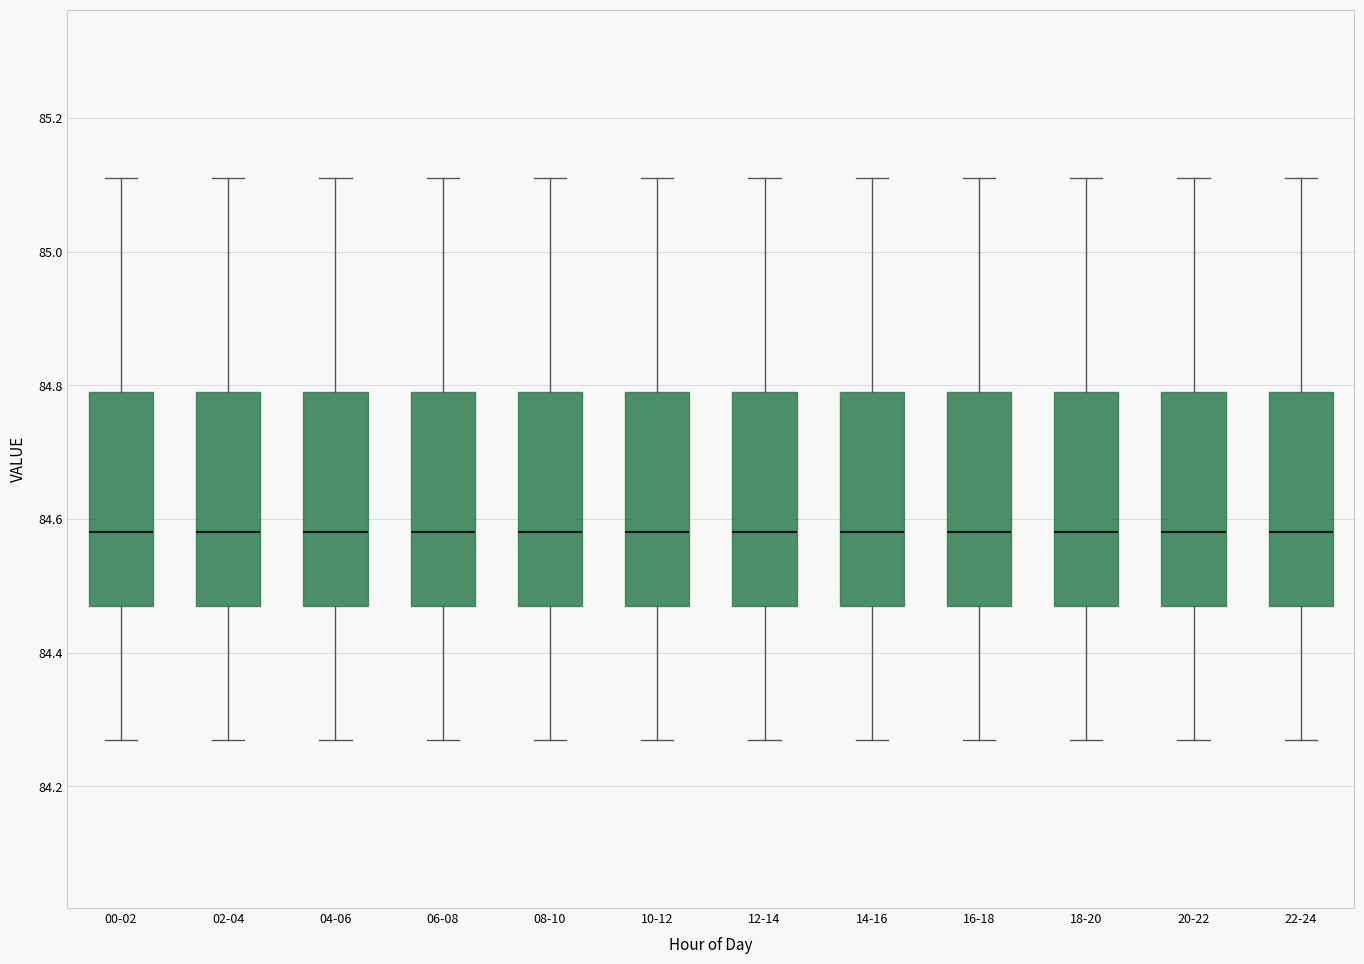

Reading left to right, read every box against the y-axis: the position of its median line, the range the box covers, and the ends of its whiskers. The values are not printed on the chart, so give them approximately, as read against the axis.

00-02: median 84.58, box 84.48 to 84.80, whiskers 84.28 to 85.12
02-04: median 84.58, box 84.48 to 84.80, whiskers 84.28 to 85.12
04-06: median 84.58, box 84.48 to 84.80, whiskers 84.28 to 85.12
06-08: median 84.58, box 84.48 to 84.80, whiskers 84.28 to 85.12
08-10: median 84.58, box 84.48 to 84.80, whiskers 84.28 to 85.12
10-12: median 84.58, box 84.48 to 84.80, whiskers 84.28 to 85.12
12-14: median 84.58, box 84.48 to 84.80, whiskers 84.28 to 85.12
14-16: median 84.58, box 84.48 to 84.80, whiskers 84.28 to 85.12
16-18: median 84.58, box 84.48 to 84.80, whiskers 84.28 to 85.12
18-20: median 84.58, box 84.48 to 84.80, whiskers 84.28 to 85.12
20-22: median 84.58, box 84.48 to 84.80, whiskers 84.28 to 85.12
22-24: median 84.58, box 84.48 to 84.80, whiskers 84.28 to 85.12